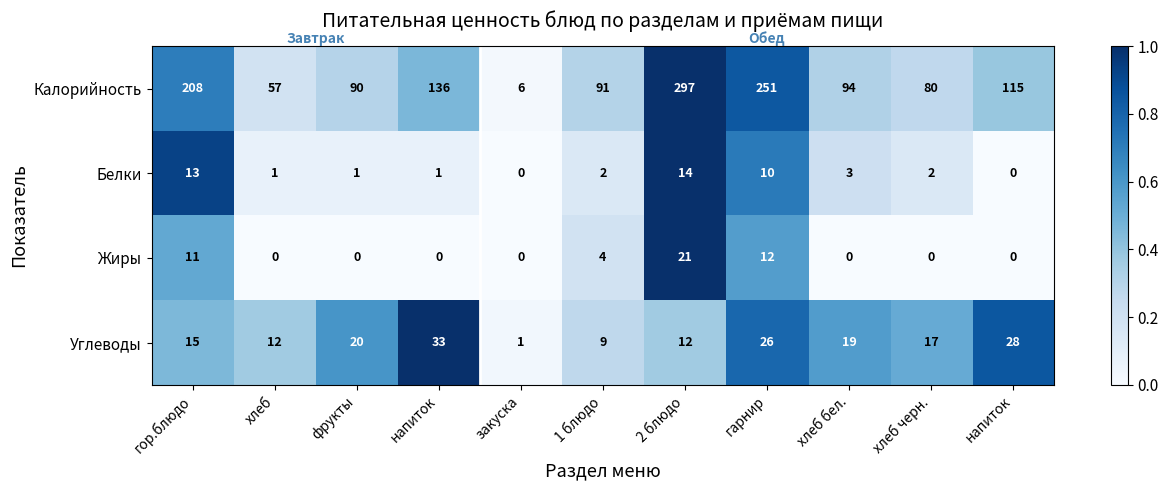

How many data points in Углеводы are less than 17?

5